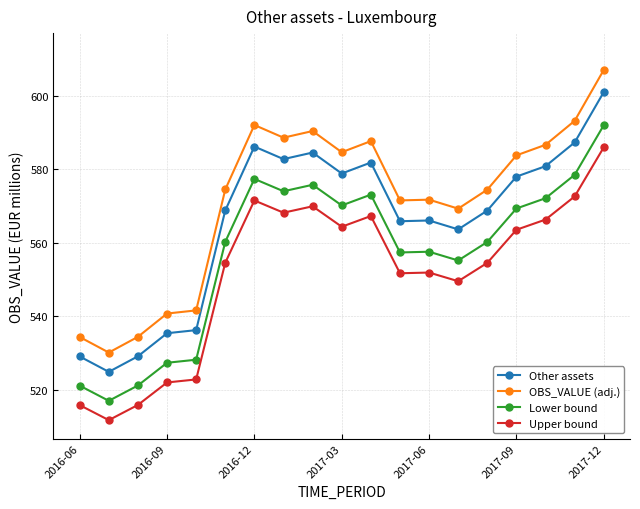

True or false: Lower bound has more than 1 points higher than both neighbors.

True